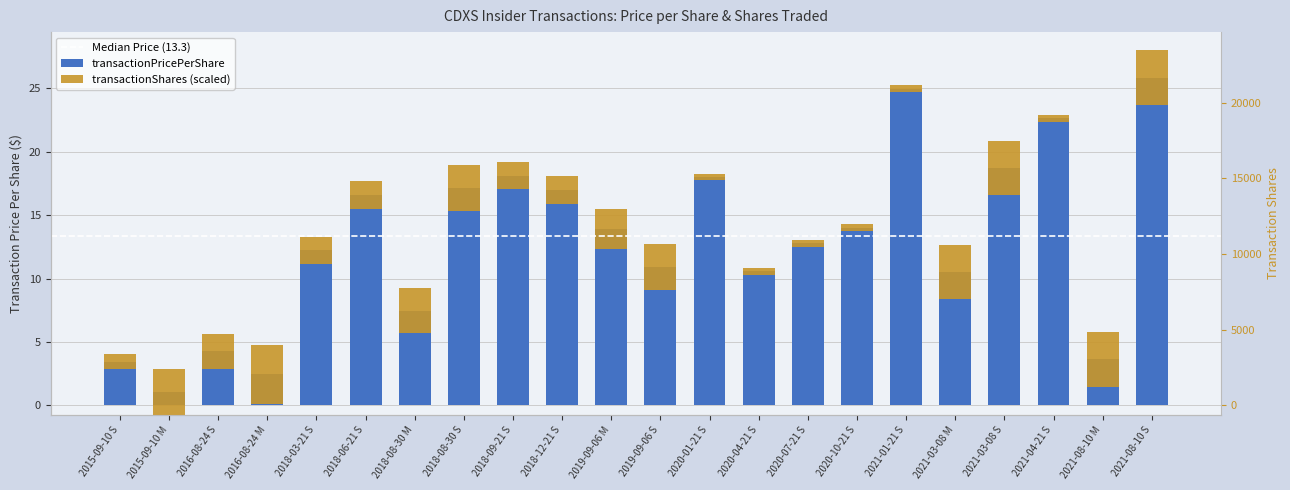

What is the sum of all values?

286.2